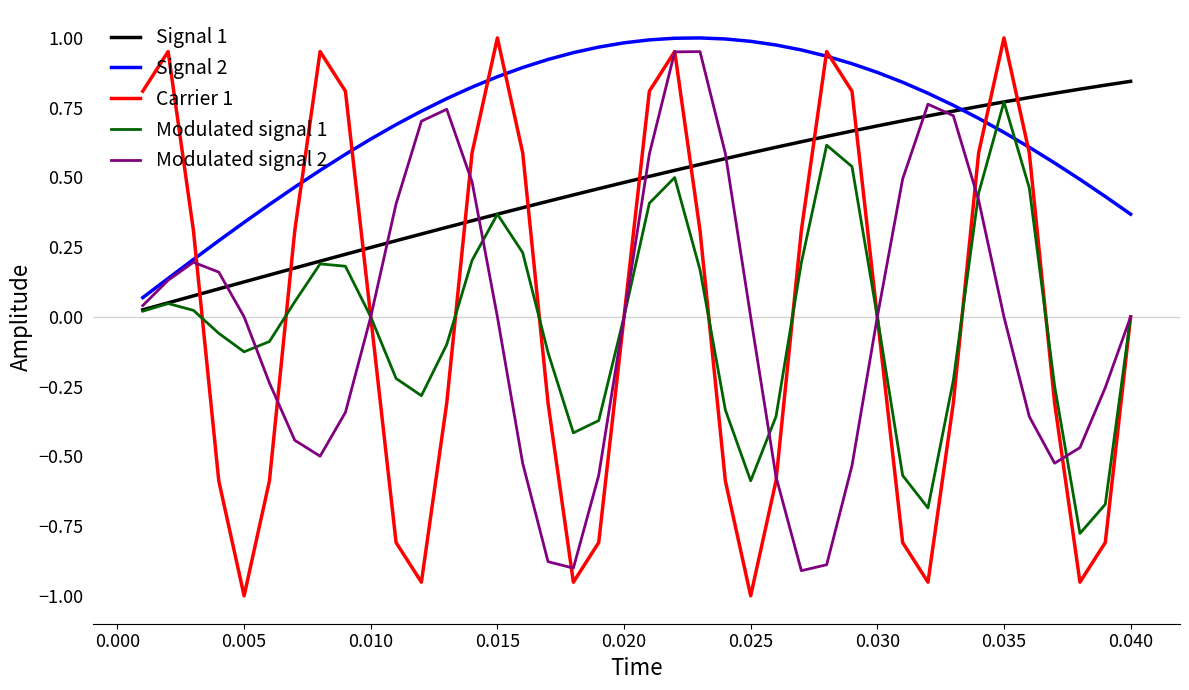

After their last crossing, which series has the higher values: Modulated signal 1 or Signal 2?

Signal 2